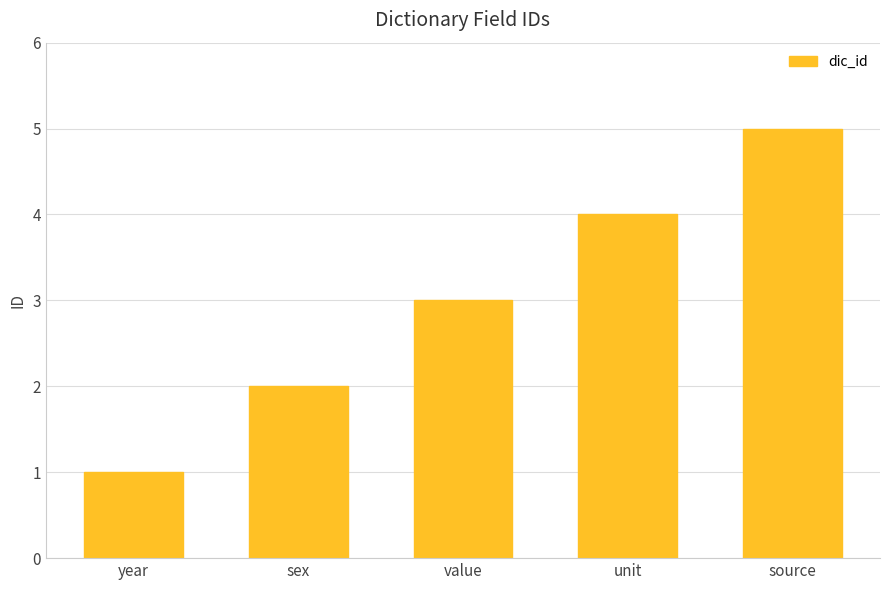

Which category has the lowest value across all series?

year